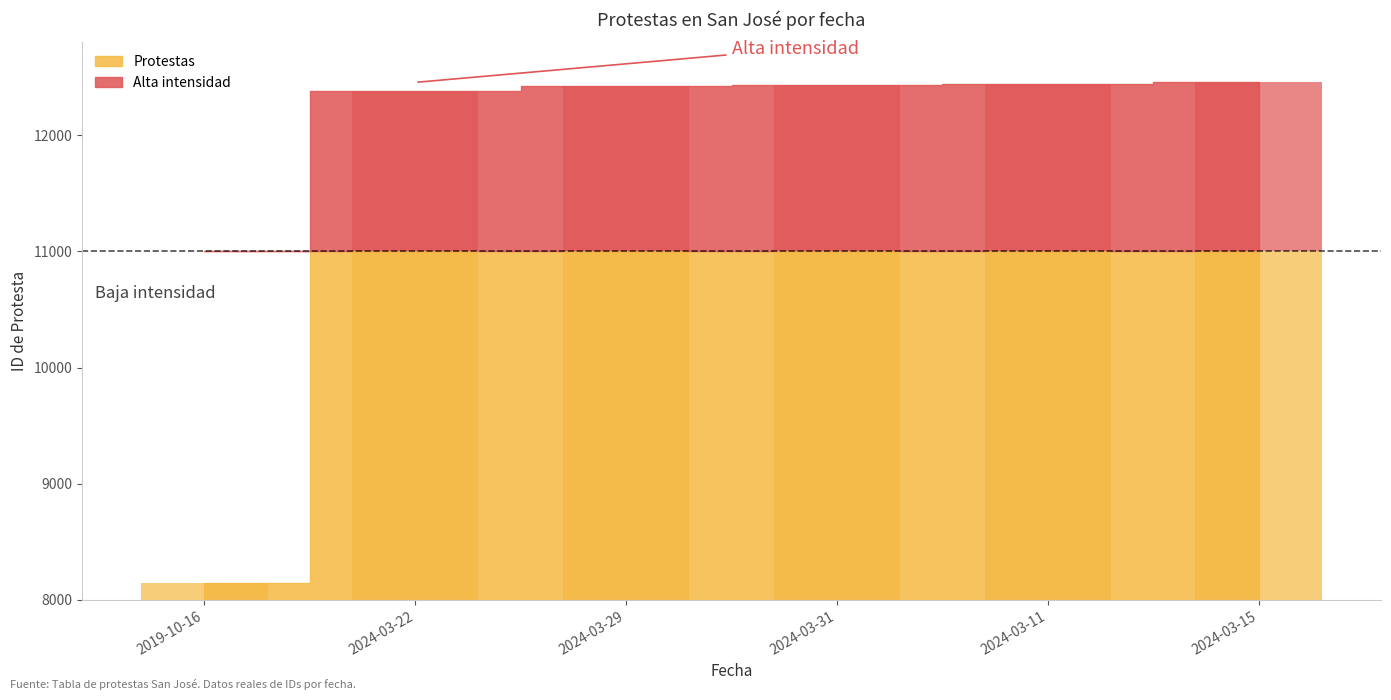

What is the average value?

10524